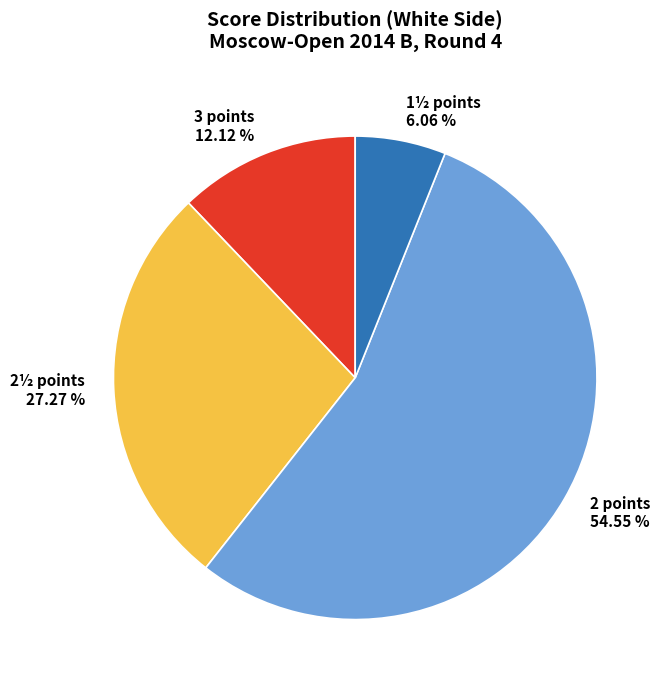

Which slice is the smallest?

1½ points